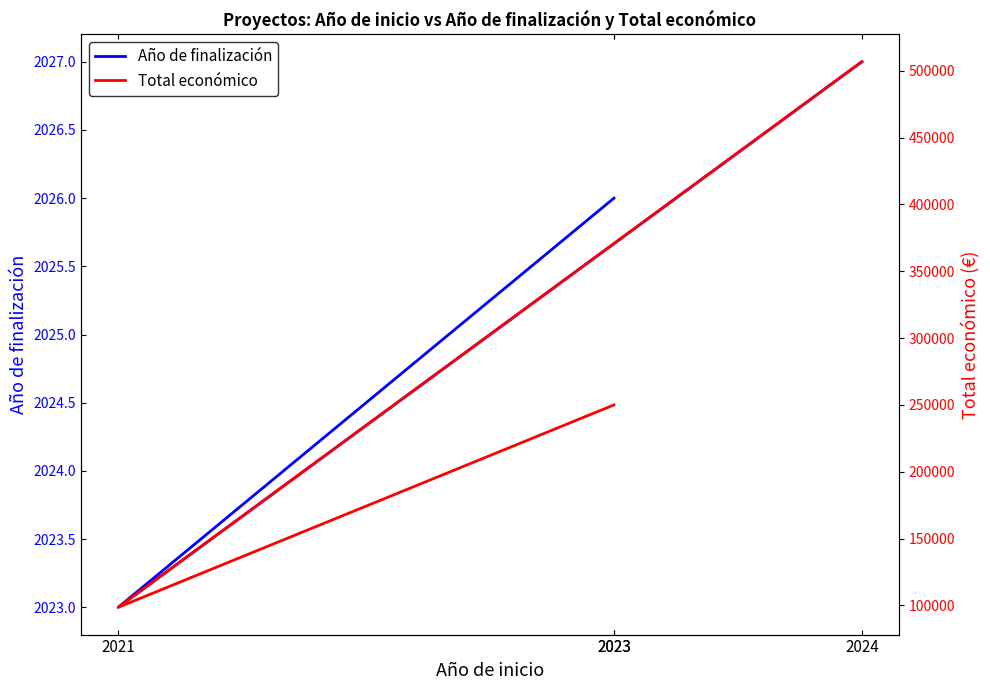

What is the sum of all Total económico values?

1105322